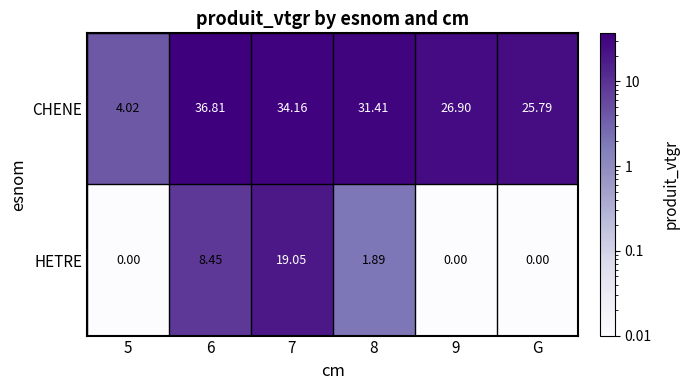

Is the value of CHENE at 7 greater than the value of HETRE at 5?

Yes